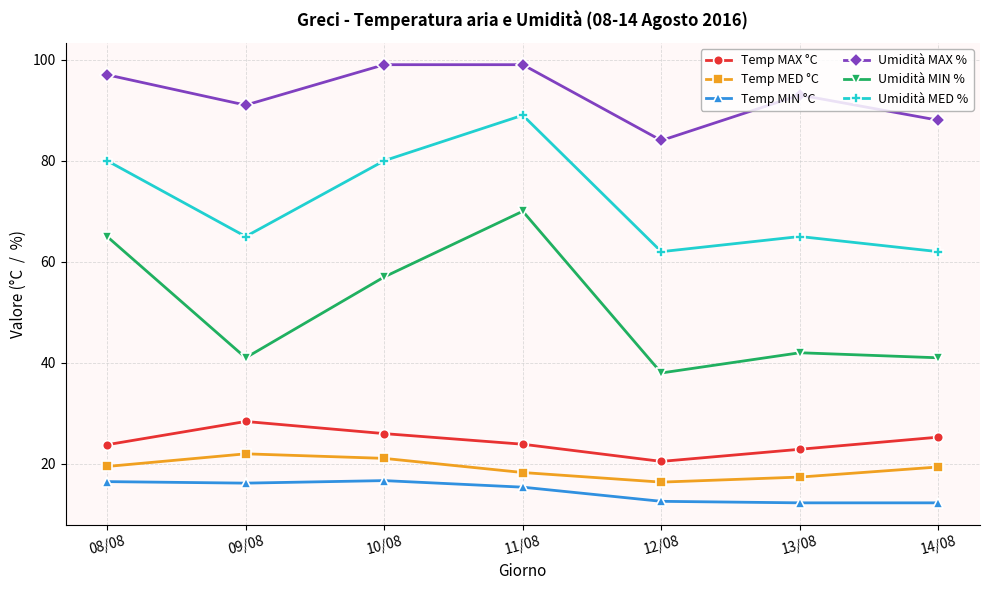

What is the lowest value of the Temp MIN °C series?

12.3